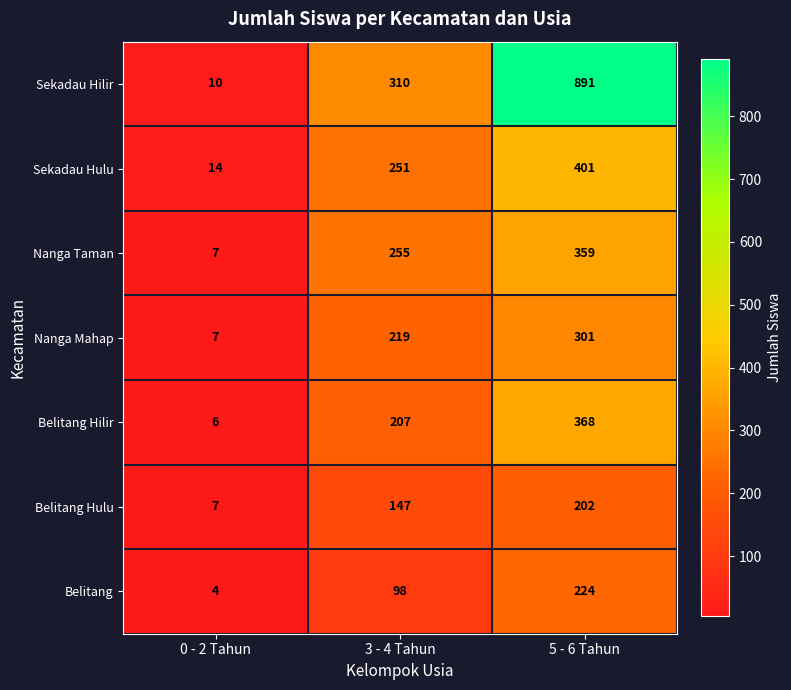

True or false: Nanga Taman has a value of 359 at 5 - 6 Tahun.

True